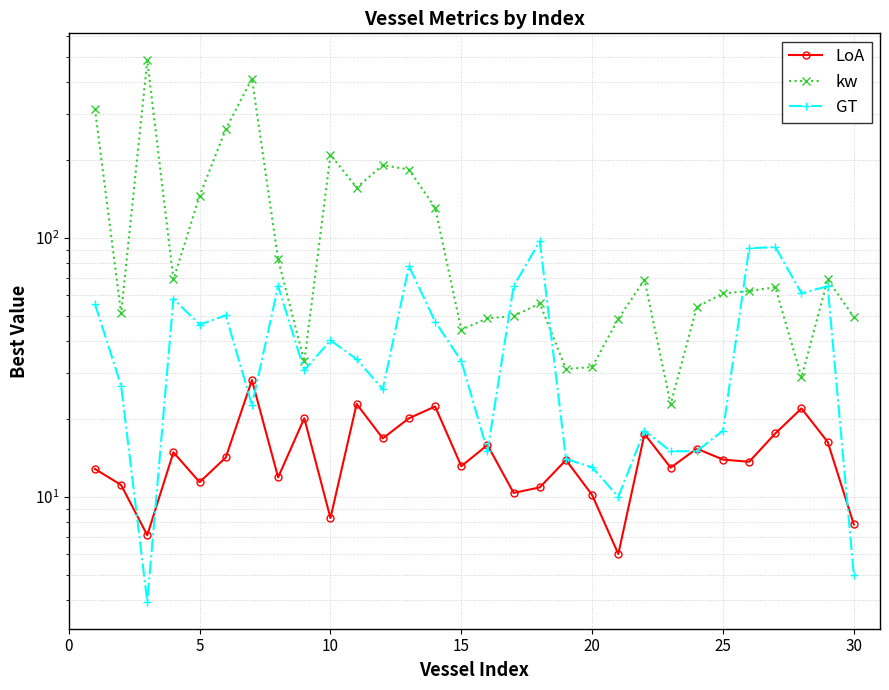

Rank the series by their maximum value, from highest to lowest.

kw, GT, LoA